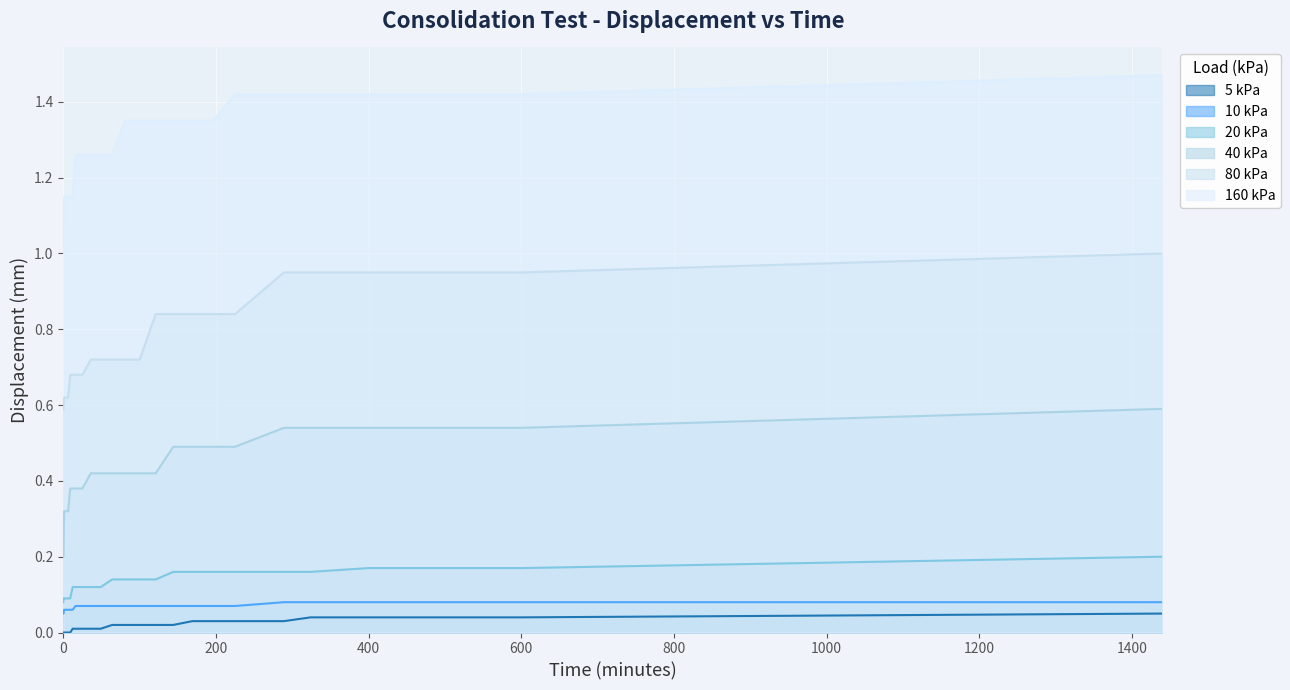

At which category is the sum across all series the highest?

1440